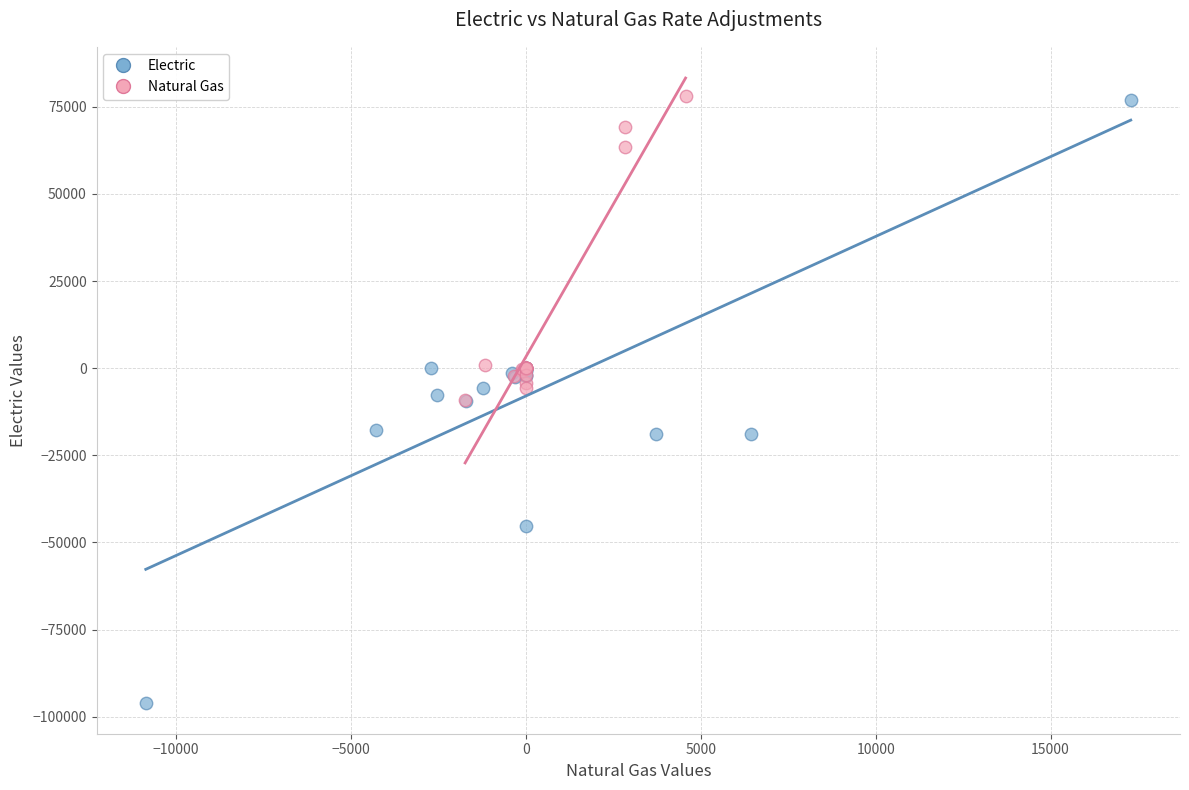

What are all the series names shown in the legend?

Electric, Natural Gas